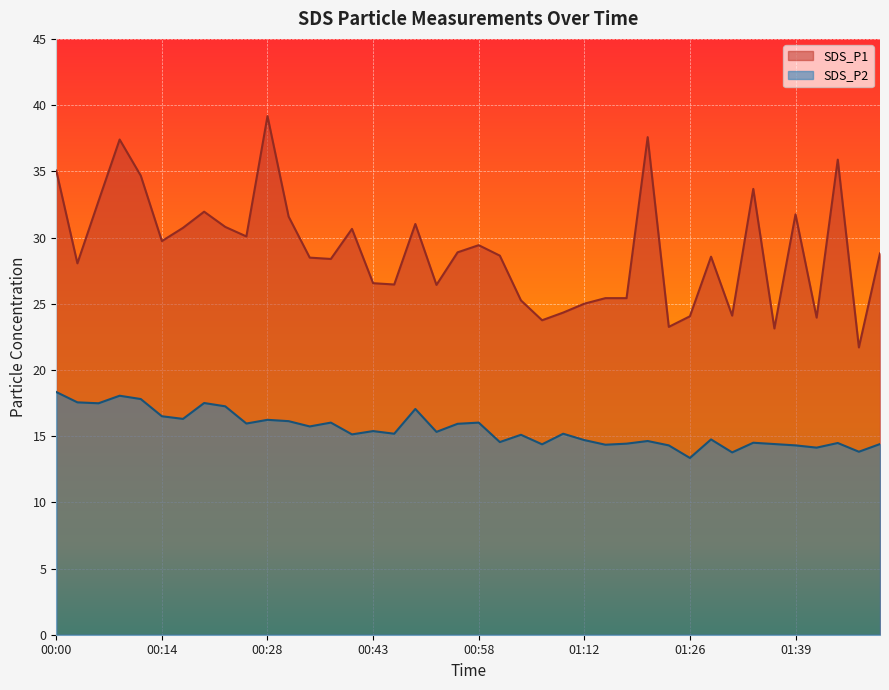

What is the label of the 14th point from the right?

01:14